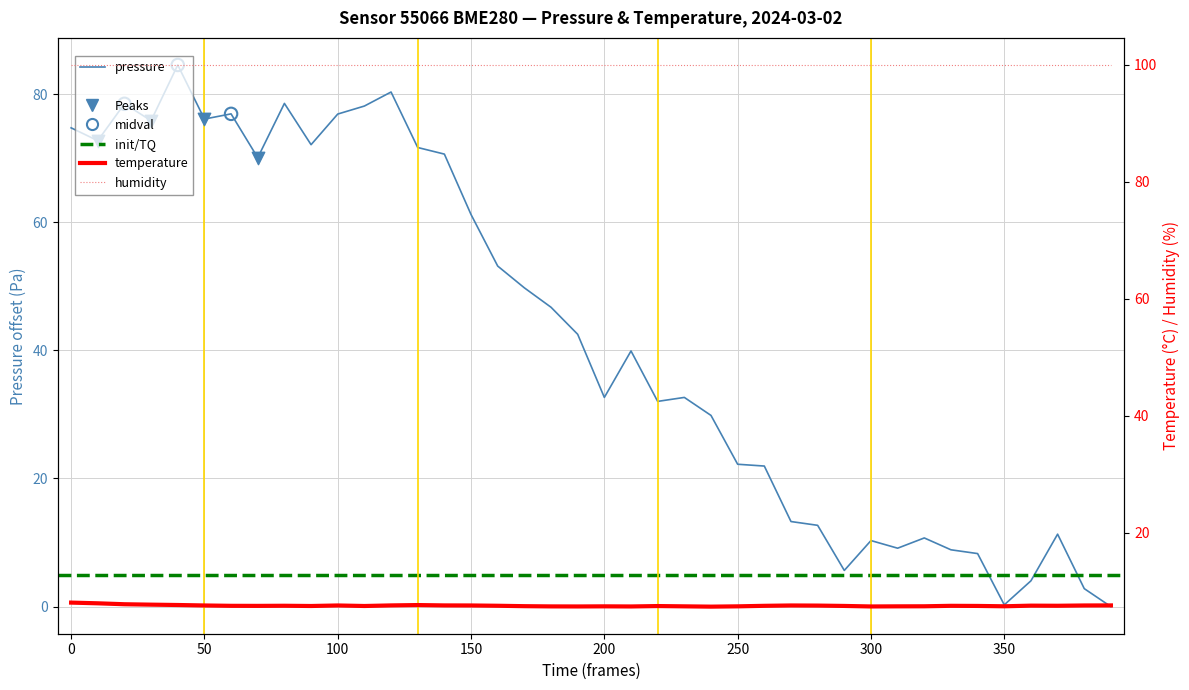

At how many categories does at least one series exceed 71?

13